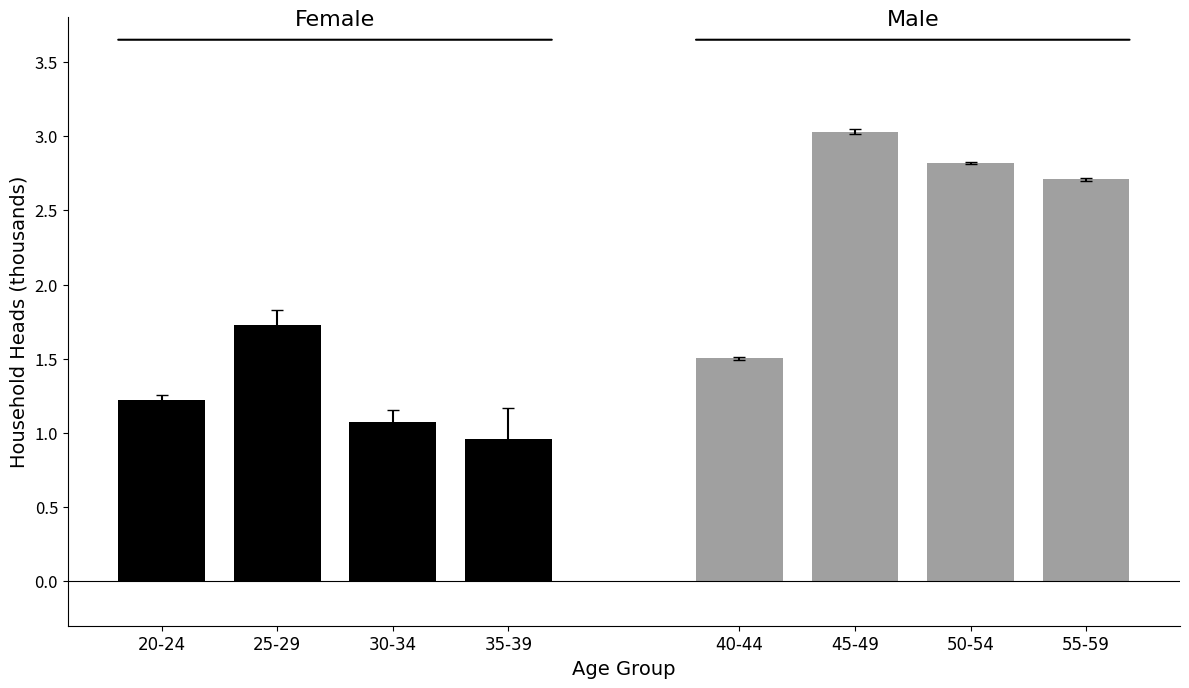

Reading left to right, what are all the values shown in this chart?

Female: 1.2	1.7	1.1	1.0
Male: 1.5	3.0	2.8	2.7